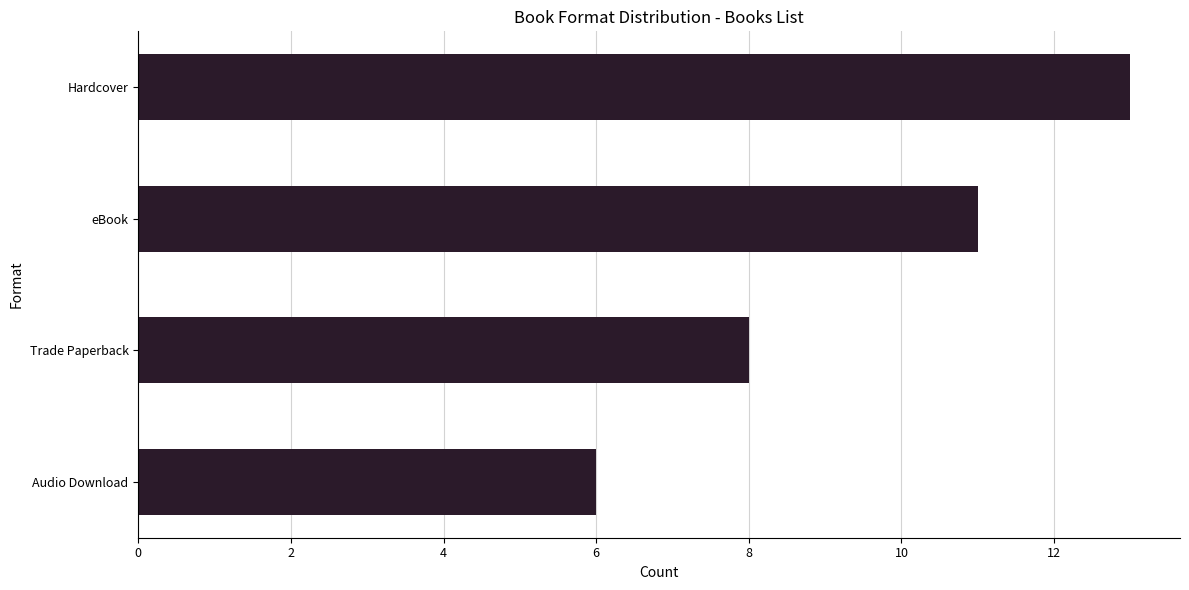

List the labels in order of value, largest first.

Hardcover, eBook, Trade Paperback, Audio Download